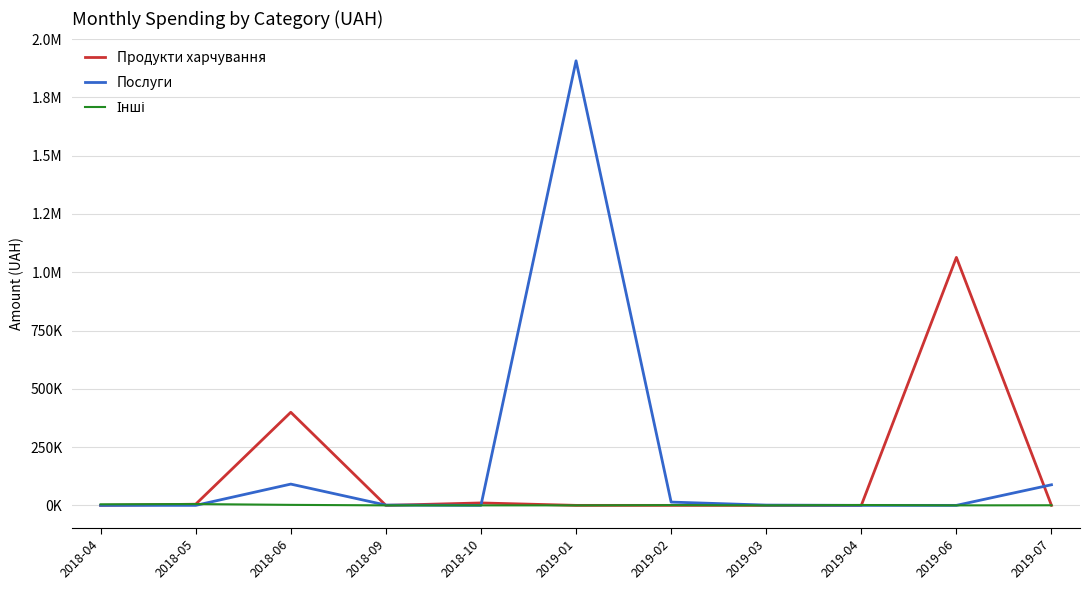

The value of Інші at 2019-01 is 0.0. True or false?

True